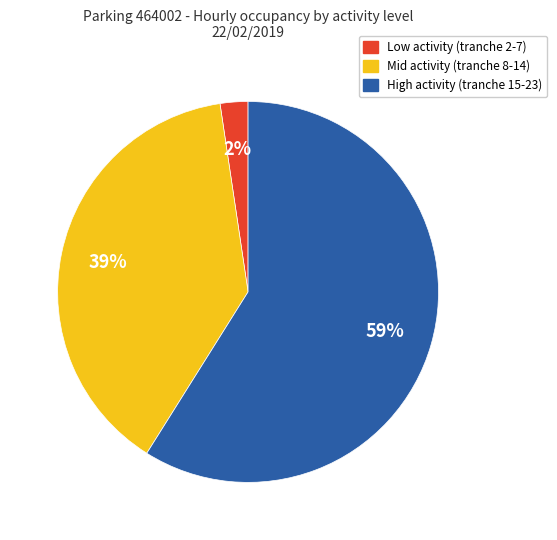

Is High activity (tranche 15-23) the majority of the pie?

Yes